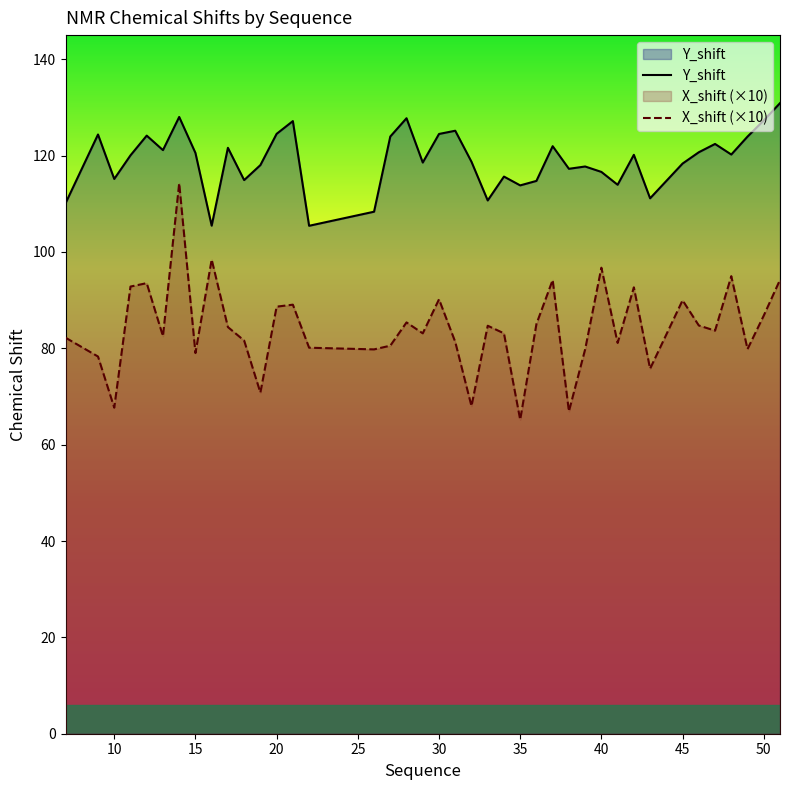

Reading left to right, what are all the values shown in this chart?

Y_shift: 110.1	124.4	115.1	120.0	124.1	121.1	128.0	120.5	105.4	121.6	114.9	118.0	124.5	127.2	105.4	108.3	124.0	127.7	118.5	124.5	125.2	118.7	110.7	115.6	113.8	114.7	121.9	117.3	117.7	116.6	113.9	120.2	111.1	118.3	120.7	122.4	120.2	123.9	127.3	130.9
X_shift (×10): 82.2	78.3	67.7	92.8	93.5	82.5	114.3	79.0	98.4	84.4	81.6	70.8	88.6	89.0	80.1	79.8	80.5	85.4	83.1	90.2	81.3	68.0	84.7	83.1	65.2	85.0	94.2	66.9	79.8	96.7	81.1	92.7	75.8	90.0	84.7	83.7	95.0	79.8	86.8	94.2